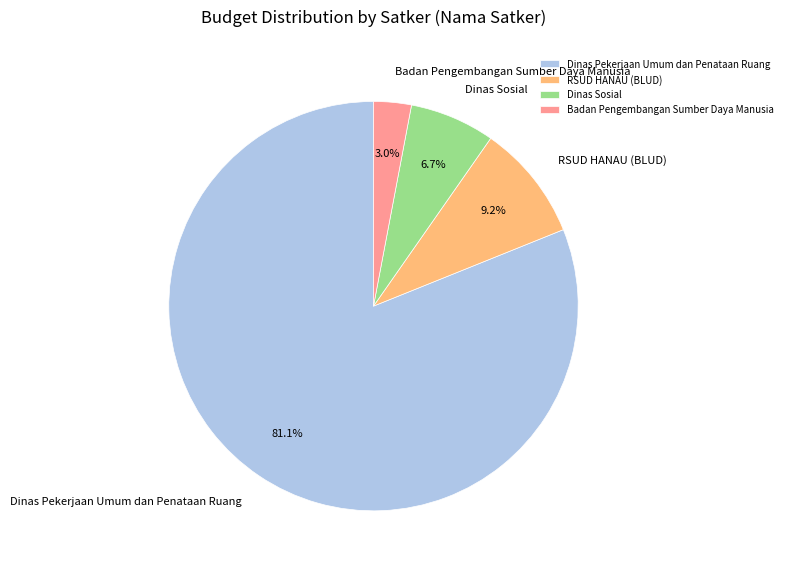

Which has a higher value, RSUD HANAU (BLUD) or Badan Pengembangan Sumber Daya Manusia?

RSUD HANAU (BLUD)